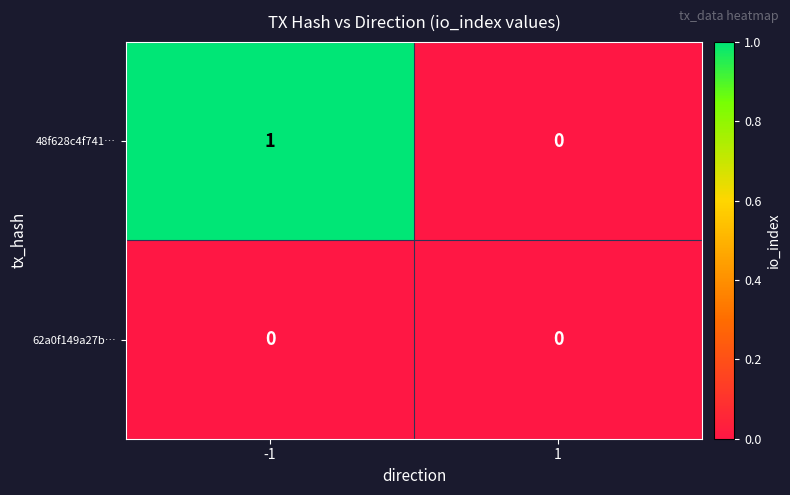

Rank the series by their average value, from lowest to highest.

62a0f149a27b…, 48f628c4f741…